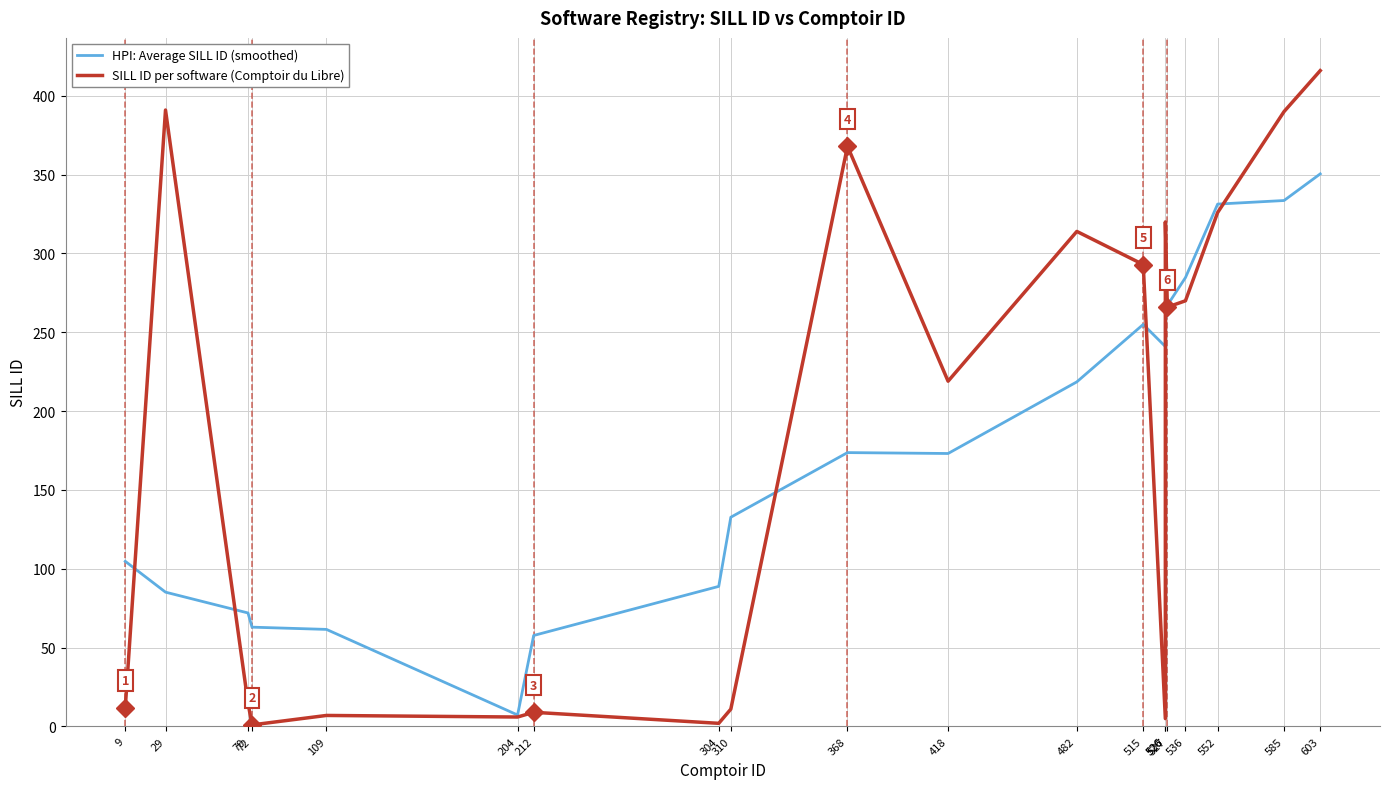

What is the maximum value shown in the chart?

416.0